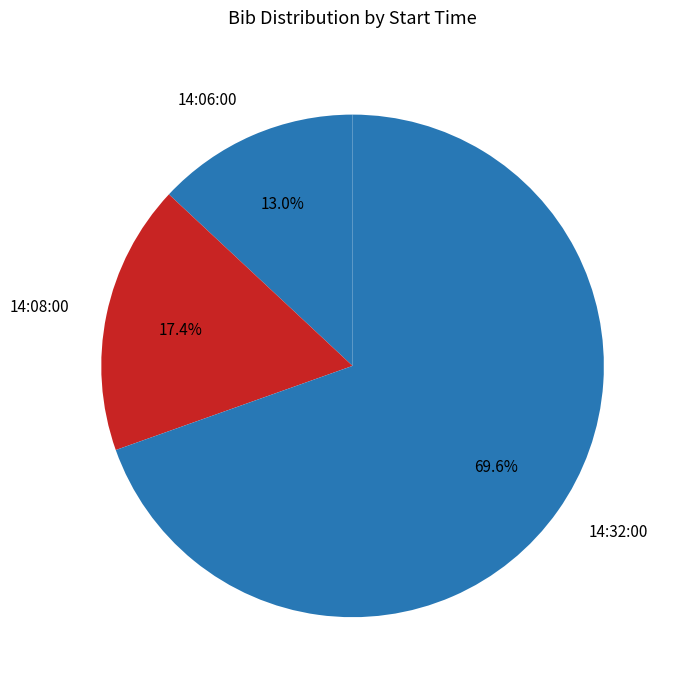

Which has a higher value, 14:32:00 or 14:06:00?

14:32:00